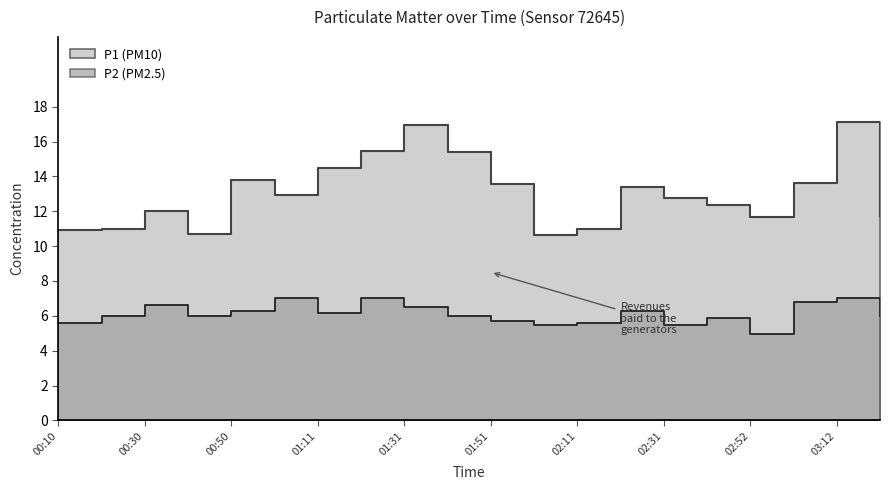

At 00:20, list the series in order from smallest to largest.

P2, P1